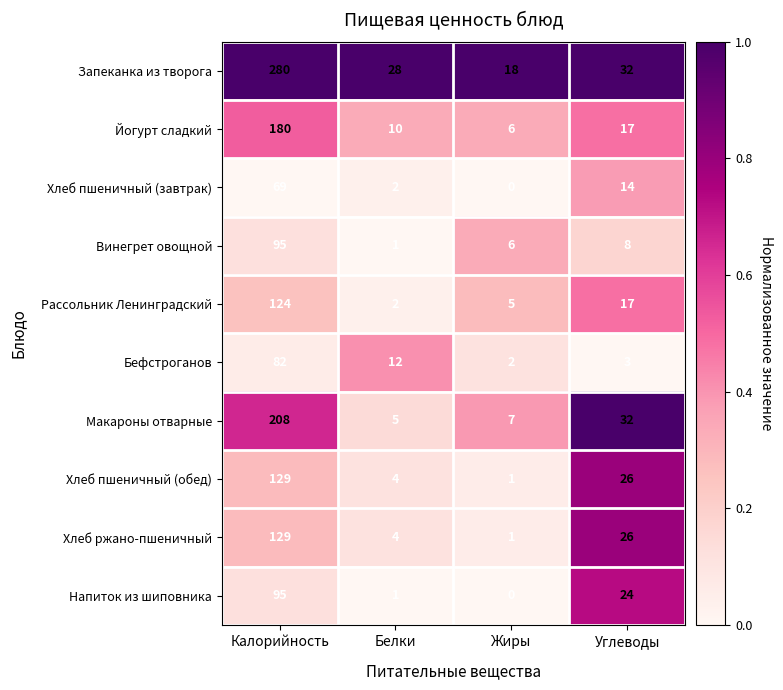

What is the difference between the highest and lowest values at Жиры?

18